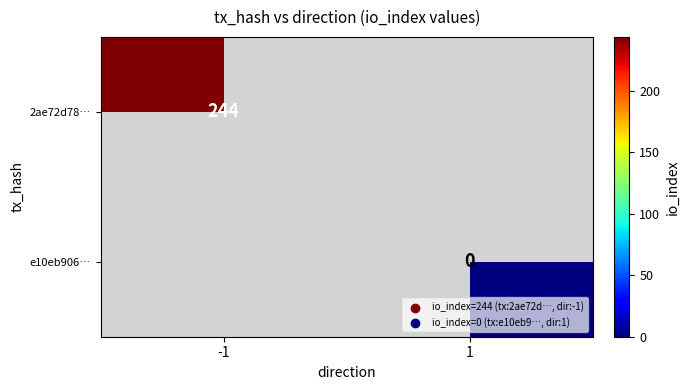

True or false: 2ae72d78… has a value of 150 at -1.

False